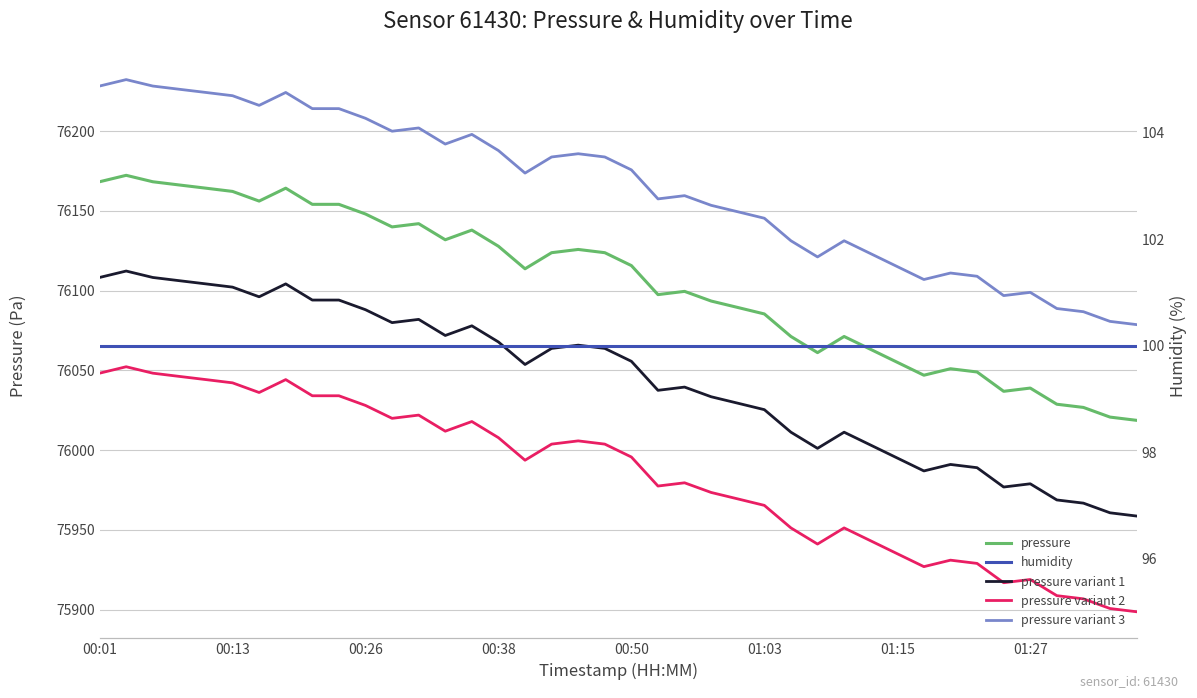

True or false: pressure and pressure variant 2 intersect in this chart.

False